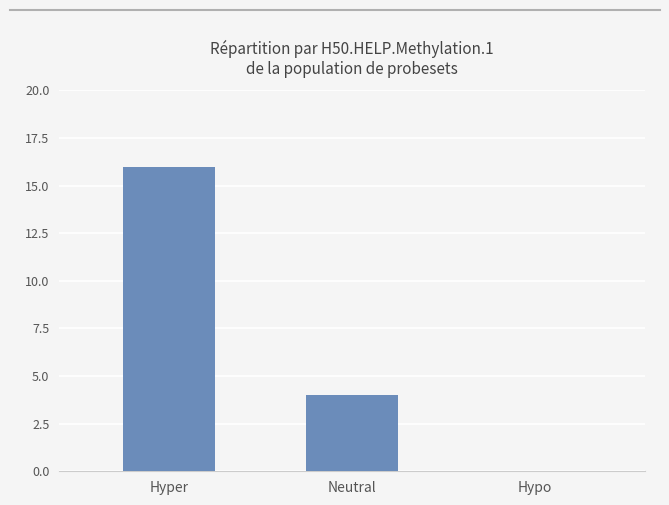

Reading right to left, transcribe all the data shown in this chart.

0	4	16